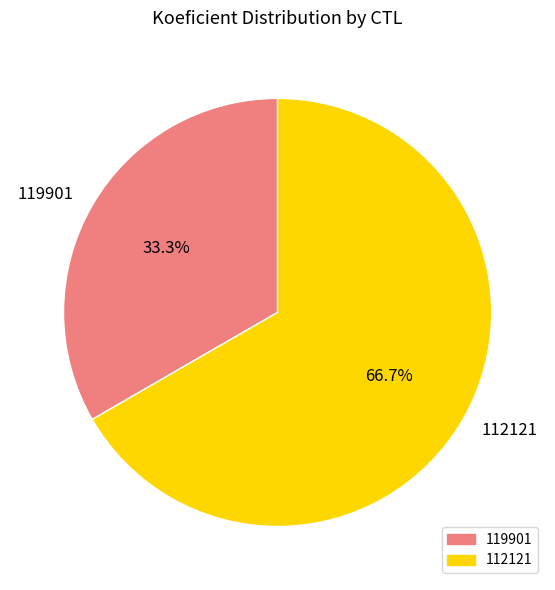

Which slice represents more than half of the pie?

112121